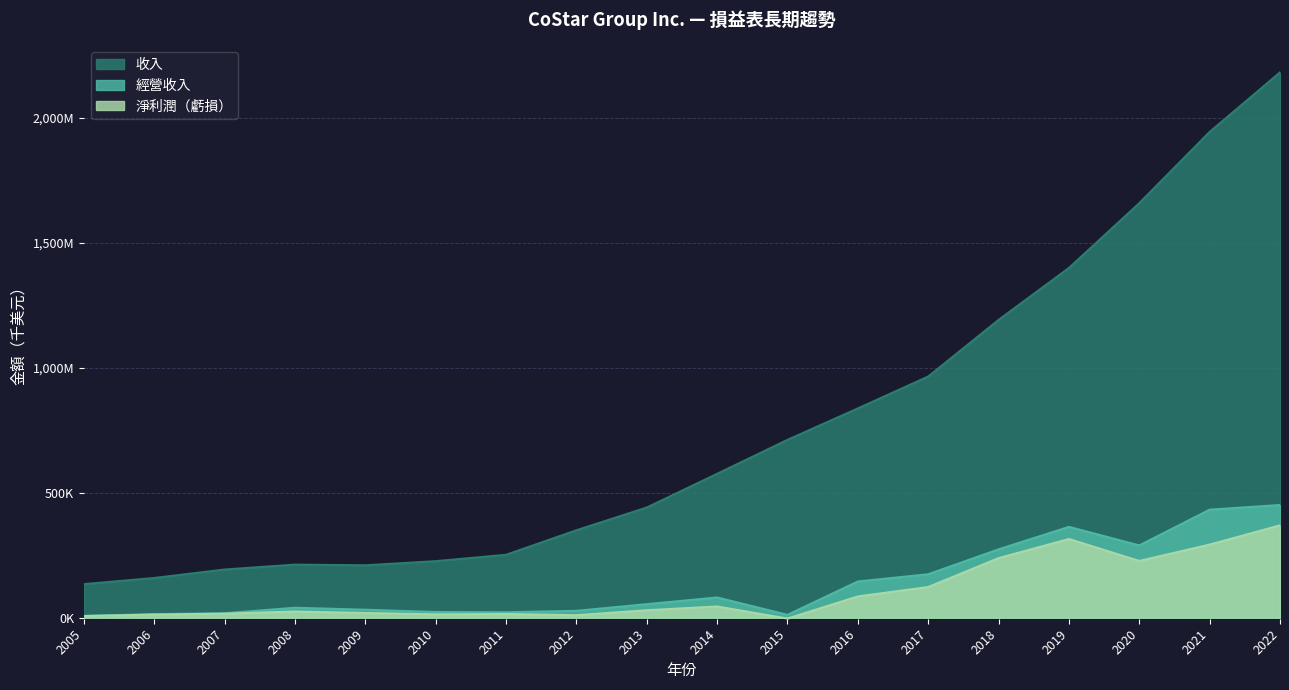

True or false: 淨利潤（虧損） and 收入 intersect in this chart.

False